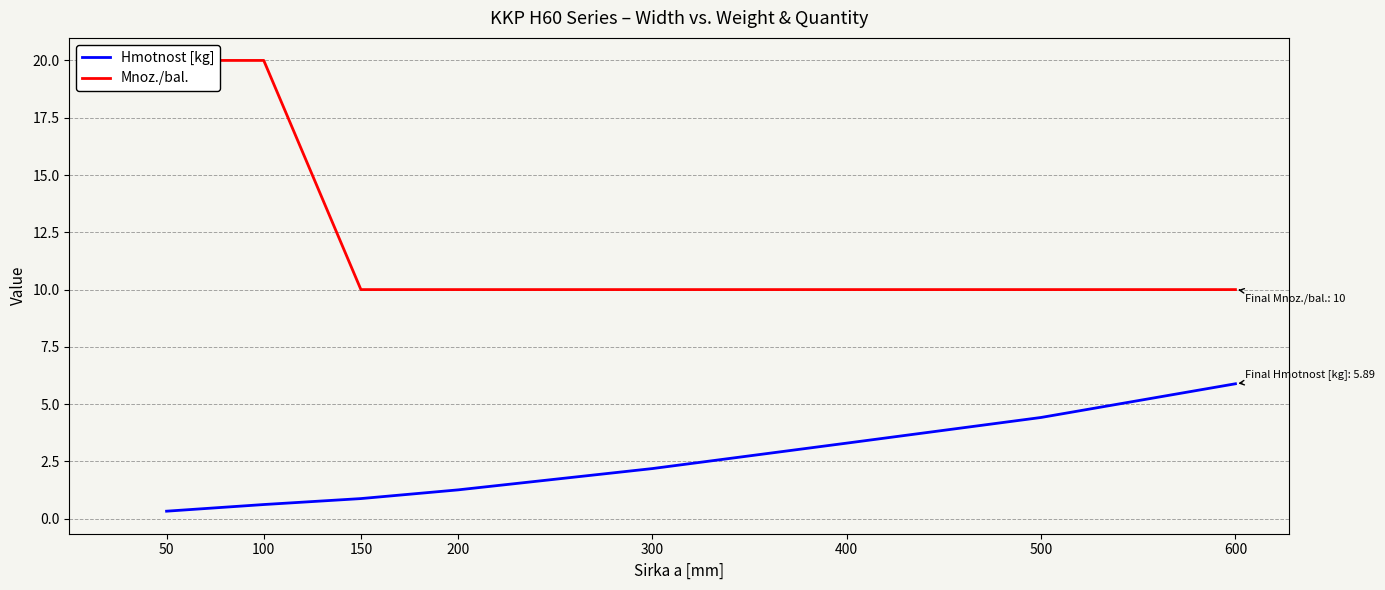

Which series has the largest range (max minus min)?

Mnoz./bal.